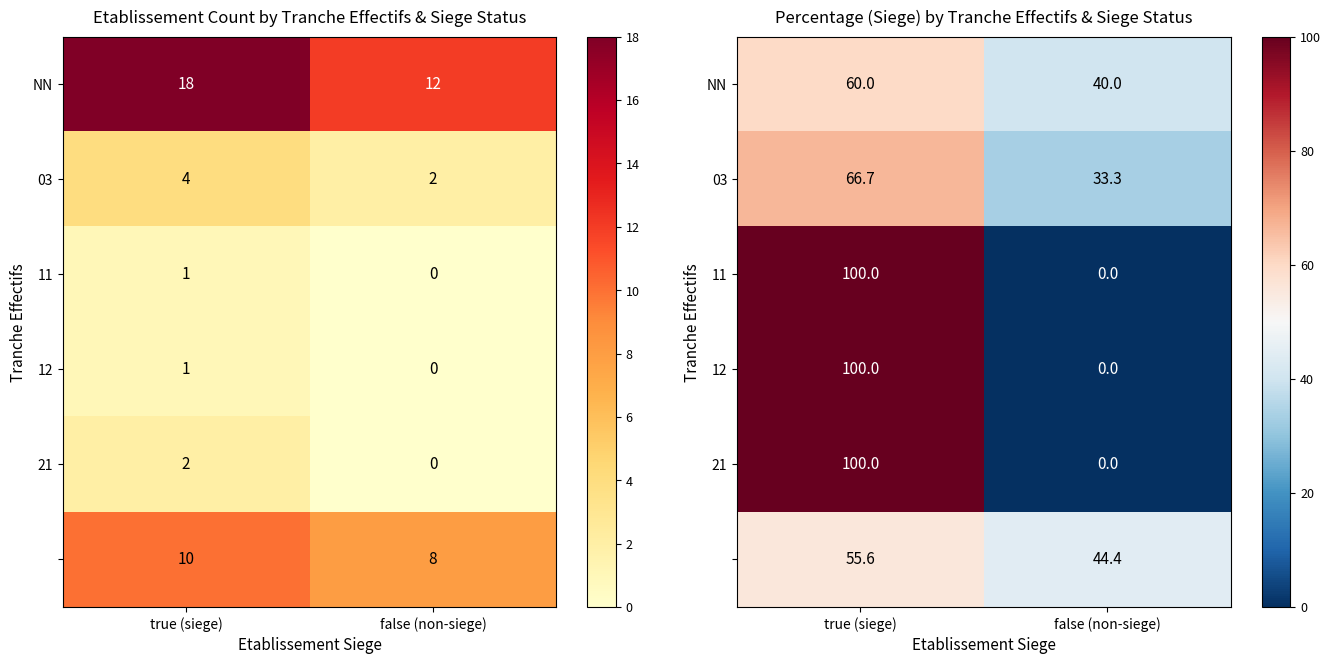

At which category is the sum across all series the highest?

true (siege)